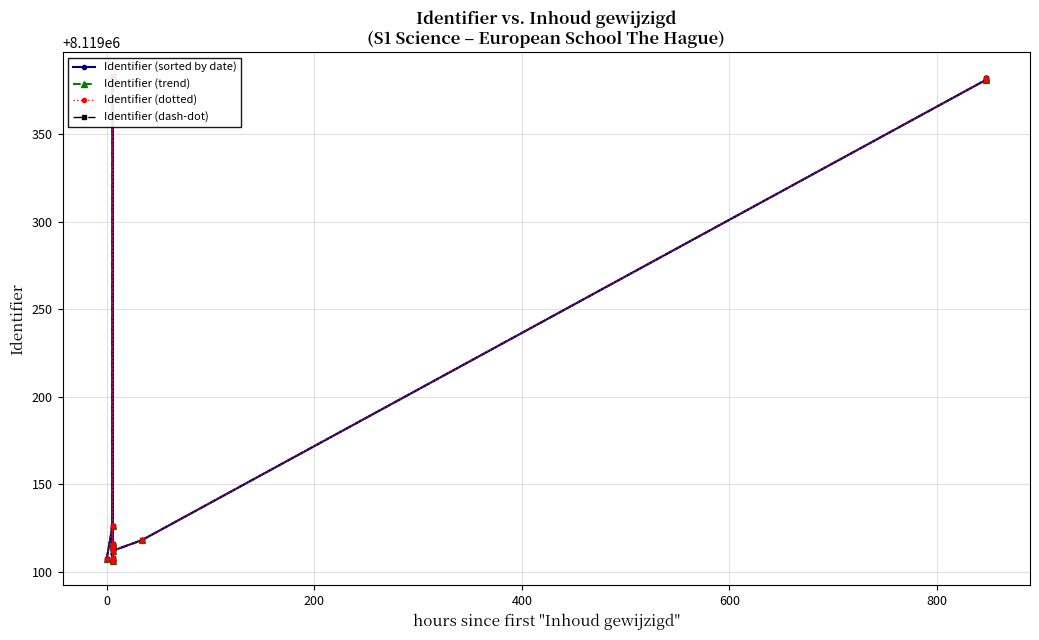

Rank the series at 600 from lowest to highest value.

Identifier (sorted by date), Identifier (trend), Identifier (dotted), Identifier (dash-dot)